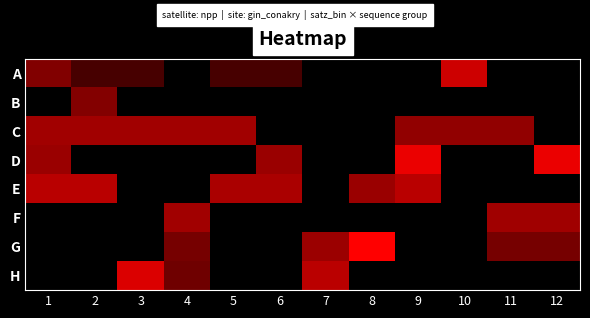

Reading right to left, list all the values displayed in this chart.

A: 12=0.0	11=0.0	10=1.1	9=0.0	8=0.0	7=0.0	6=0.4	5=0.4	4=0.0	3=0.4	2=0.4	1=0.7
B: 12=0.0	11=0.0	10=0.0	9=0.0	8=0.0	7=0.0	6=0.0	5=0.0	4=0.0	3=0.0	2=0.7	1=0.0
C: 12=0.0	11=0.8	10=0.8	9=0.8	8=0.0	7=0.0	6=0.0	5=0.9	4=0.9	3=0.9	2=0.9	1=0.9
D: 12=1.3	11=0.0	10=0.0	9=1.3	8=0.0	7=0.0	6=0.8	5=0.0	4=0.0	3=0.0	2=0.0	1=0.8
E: 12=0.0	11=0.0	10=0.0	9=1.0	8=0.8	7=0.0	6=0.9	5=0.9	4=0.0	3=0.0	2=1.0	1=1.0
F: 12=0.9	11=0.9	10=0.0	9=0.0	8=0.0	7=0.0	6=0.0	5=0.0	4=0.9	3=0.0	2=0.0	1=0.0
G: 12=0.6	11=0.6	10=0.0	9=0.0	8=1.5	7=0.8	6=0.0	5=0.0	4=0.6	3=0.0	2=0.0	1=0.0
H: 12=0.0	11=0.0	10=0.0	9=0.0	8=0.0	7=1.0	6=0.0	5=0.0	4=0.6	3=1.2	2=0.0	1=0.0